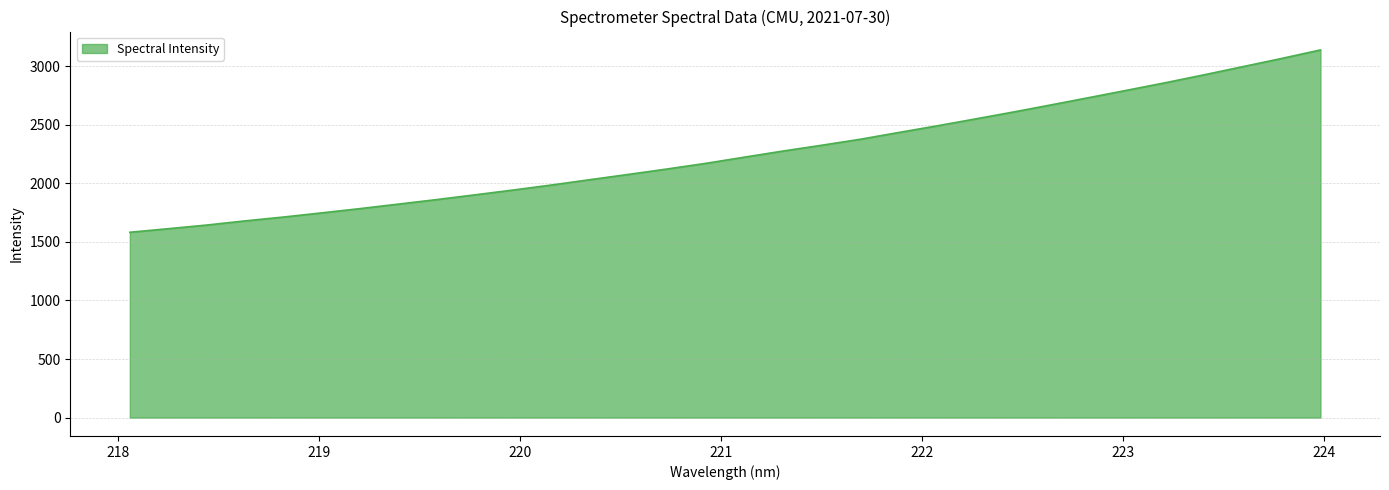

What is the difference between the maximum and minimum values?

1556.6